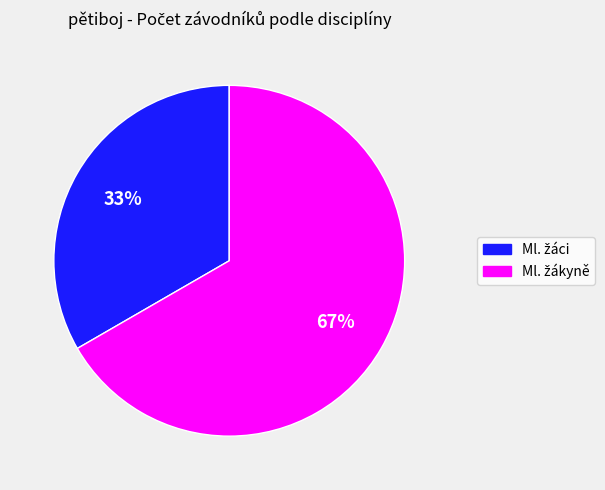

Is there a majority slice in this chart?

Yes